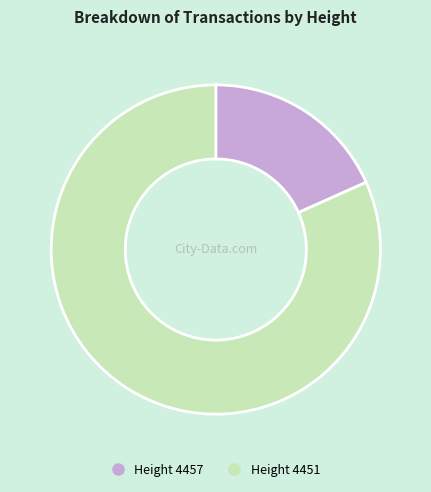

Does any single category account for the majority?

Yes